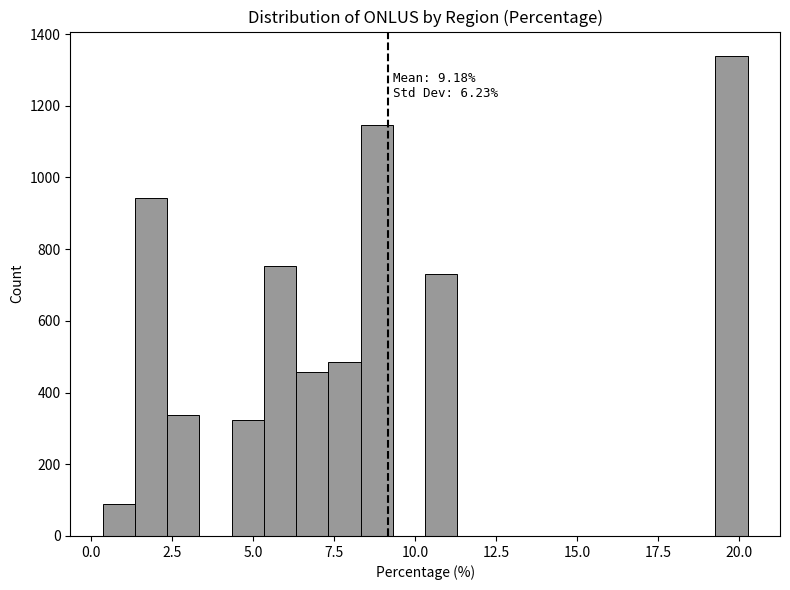

Read against the x-axis, roughly where is the centre of the tallest bar?

20.0